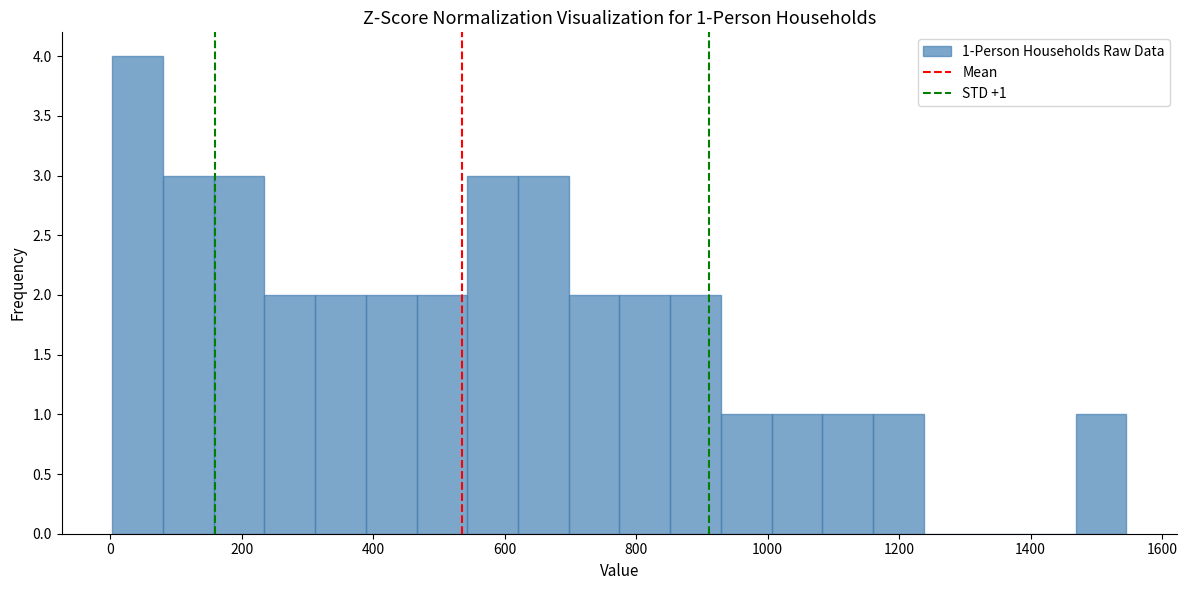

Around what value on the x-axis is the tallest bar? Give the approximate position of its centre, as read against the axis.

40